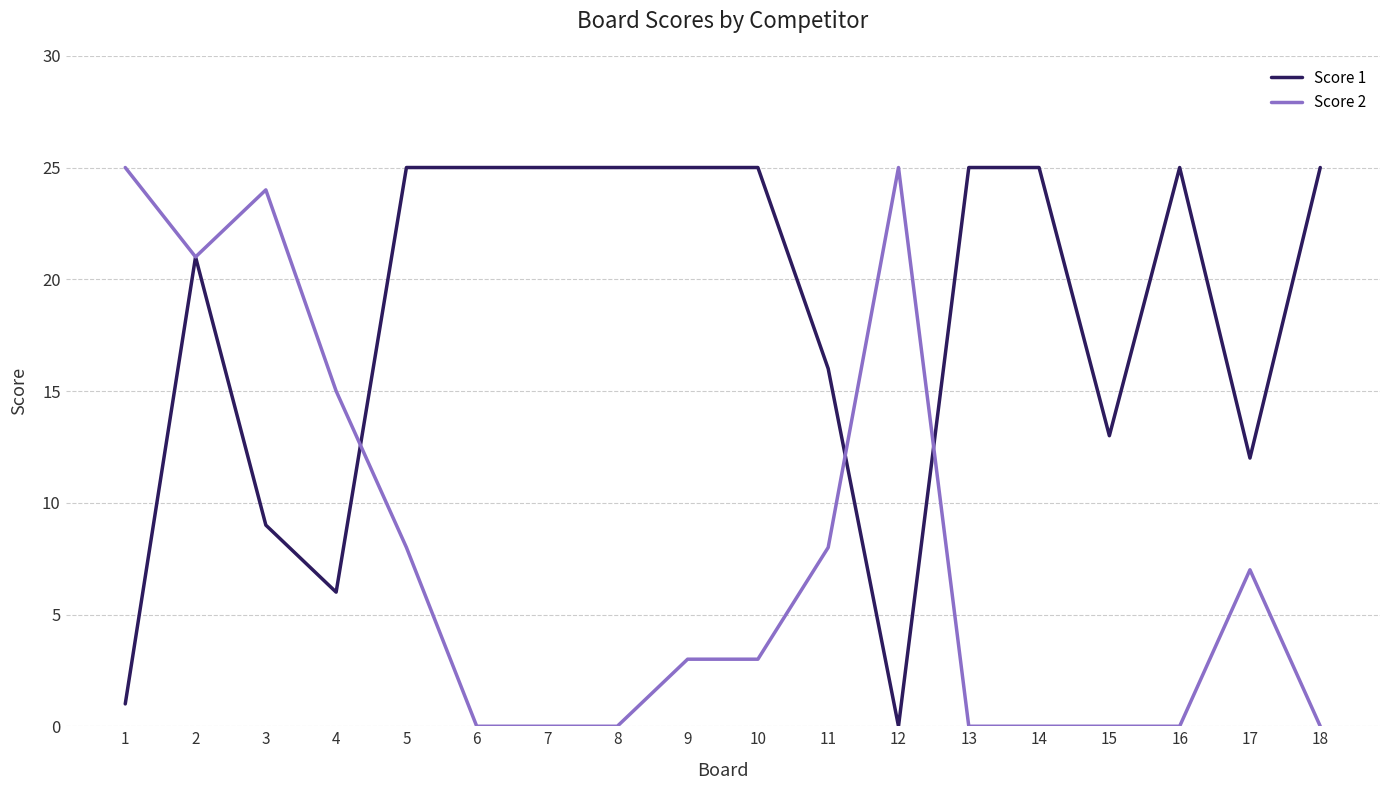

At which label does Score 2 first exceed 3?

1